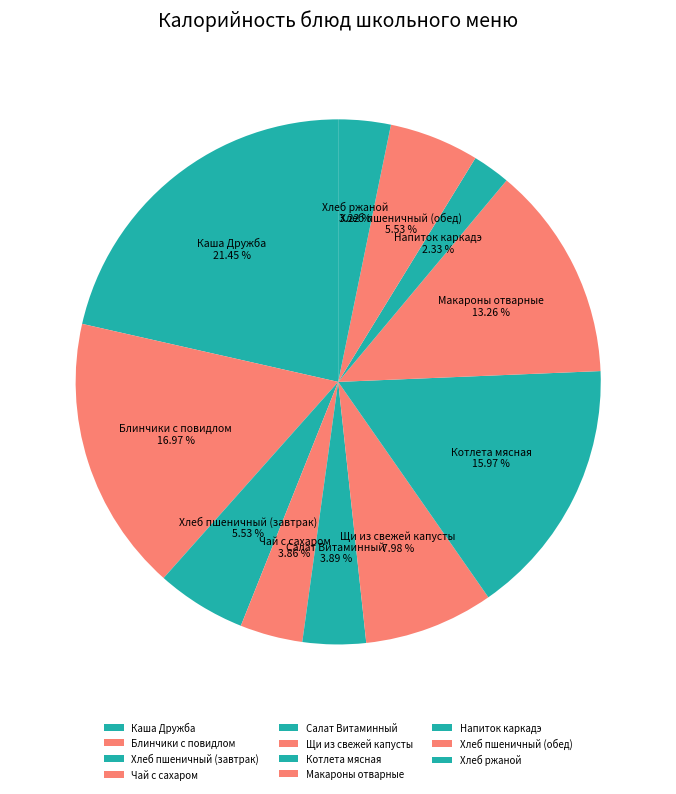

Approximately how many times larger is the value at Хлеб пшеничный (завтрак) compared to Макароны отварные?

0.4